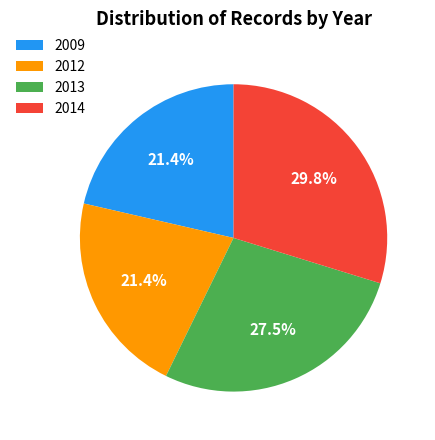

Do 2013 and 2014 together represent more than half of the pie?

Yes